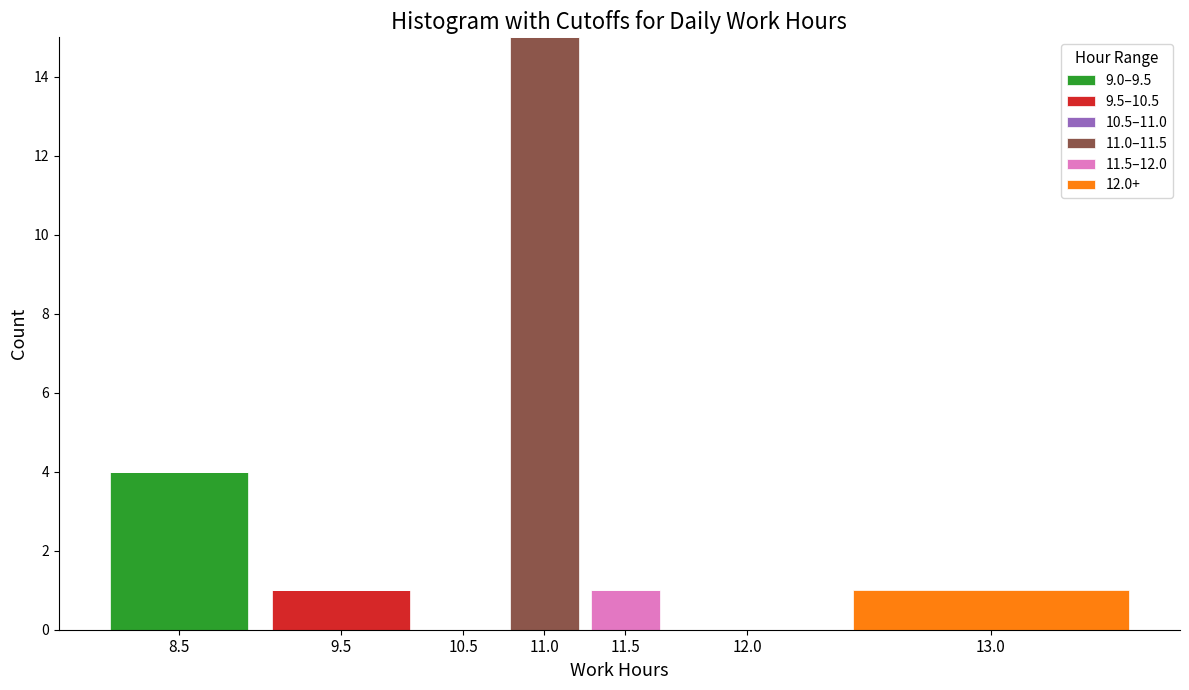

At which category is the sum across all series the highest?

11.0